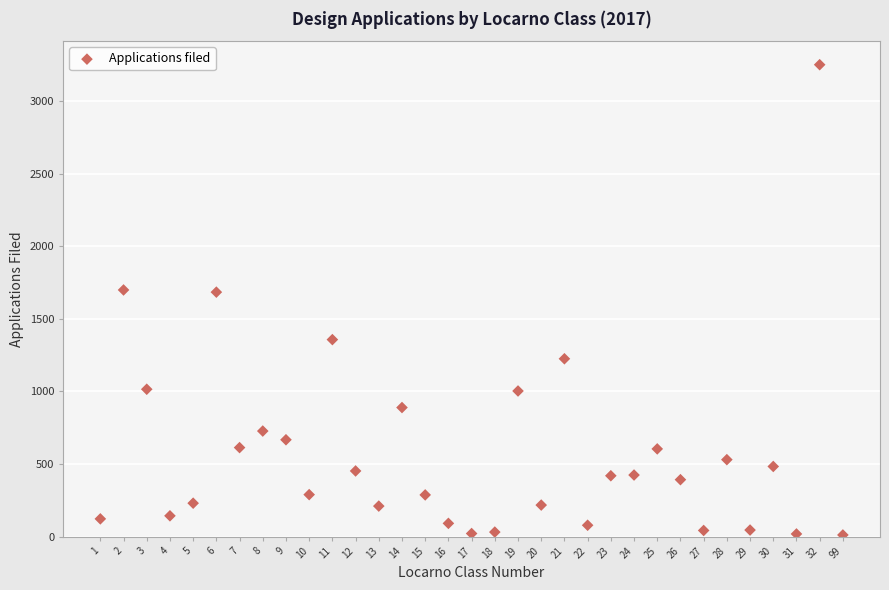

What is the range of Y values (max minus min)?

3240